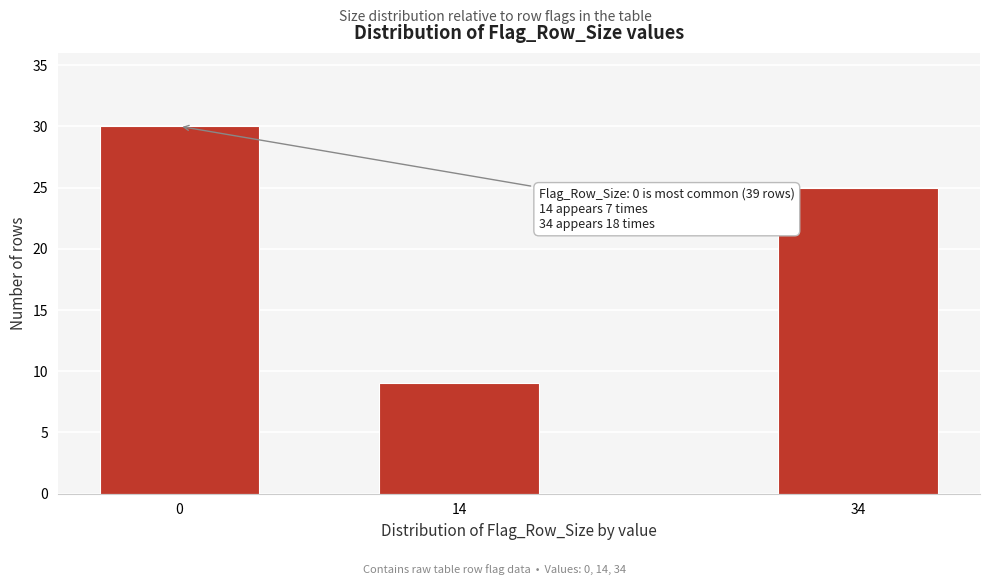

Reading right to left, what are all the values shown in this chart?

25	9	30